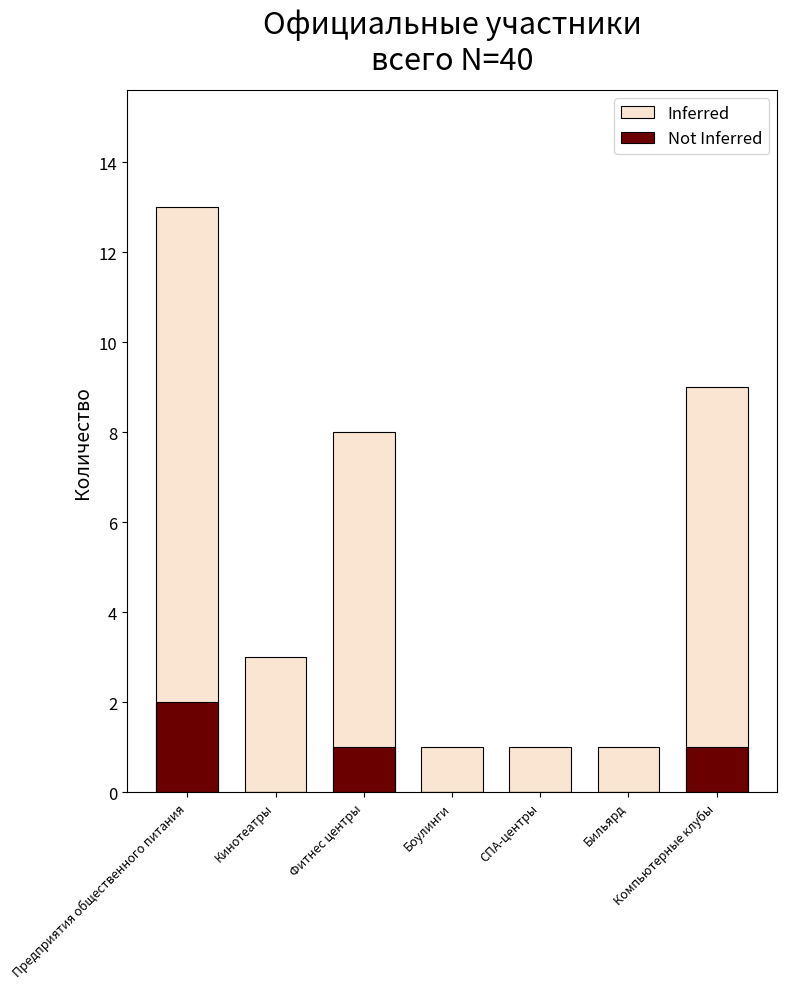

List the labels in order of Not Inferred value, largest first.

Предприятия общественного питания, Фитнес центры, Компьютерные клубы, Кинотеатры, Боулинги, СПА-центры, Бильярд